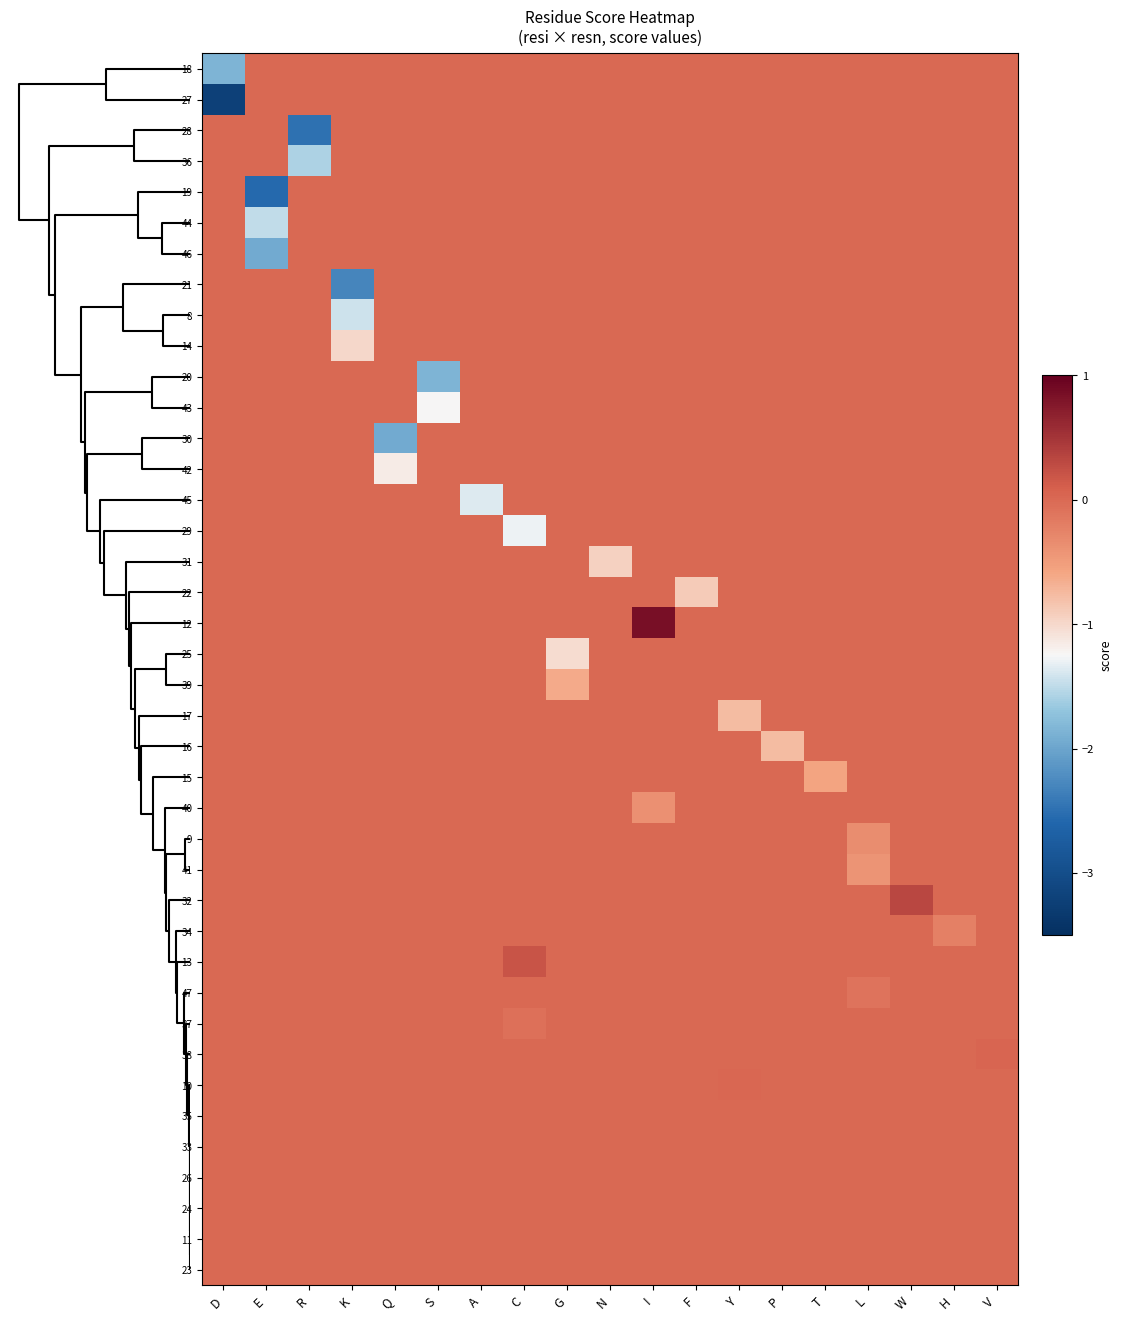

Which series has the largest total across all categories?

12